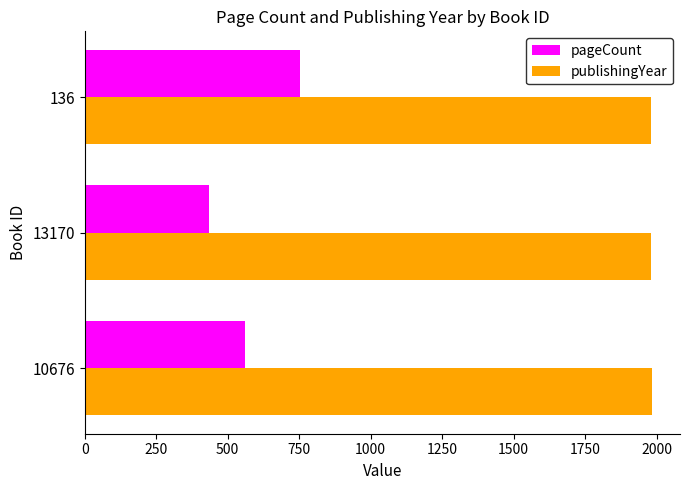

At which category is the sum across all series the highest?

136